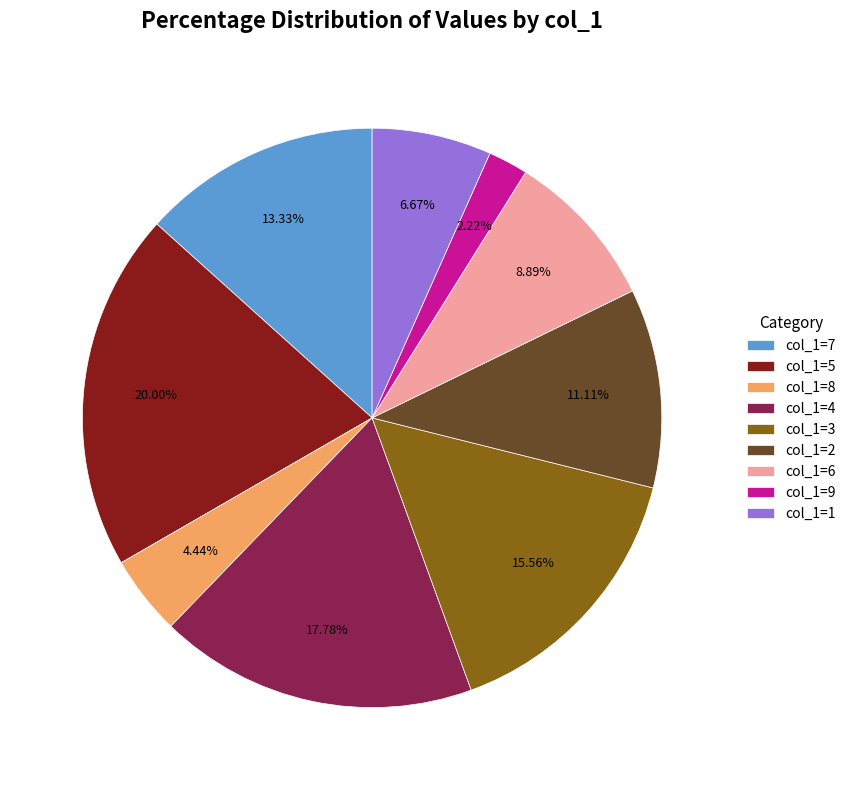

How many slices are in this pie chart?

9